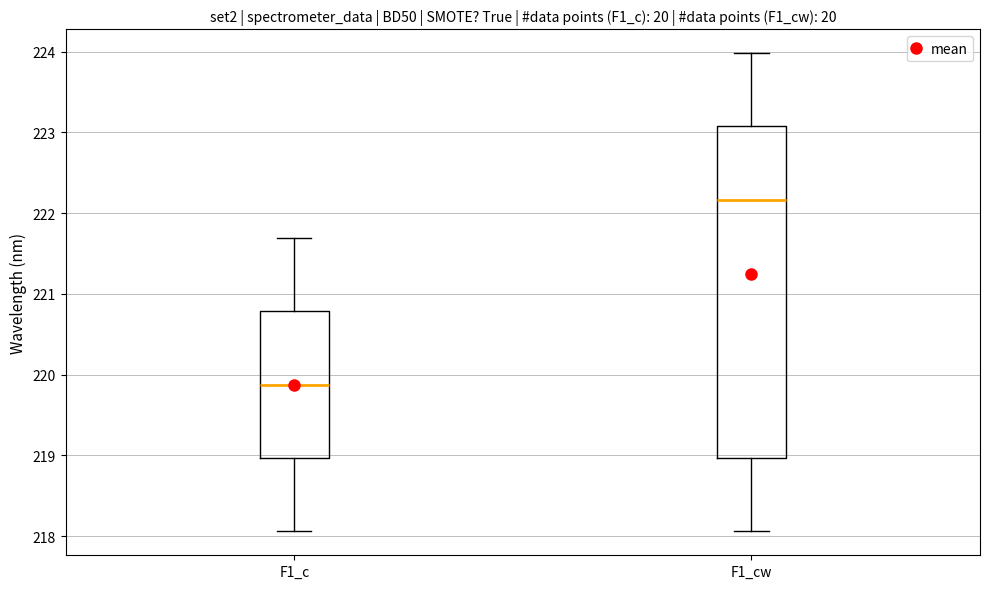

Reading left to right, transcribe this box plot: for each box, give where its median line is, the range the box spans, and where its two whiskers end, as read against the y-axis. The values are not printed on the chart, so give them approximately, as read against the axis.

F1_c: median 219.9, box 219.0 to 220.8, whiskers 218.1 to 221.7
F1_cw: median 222.2, box 219.0 to 223.1, whiskers 218.1 to 224.0